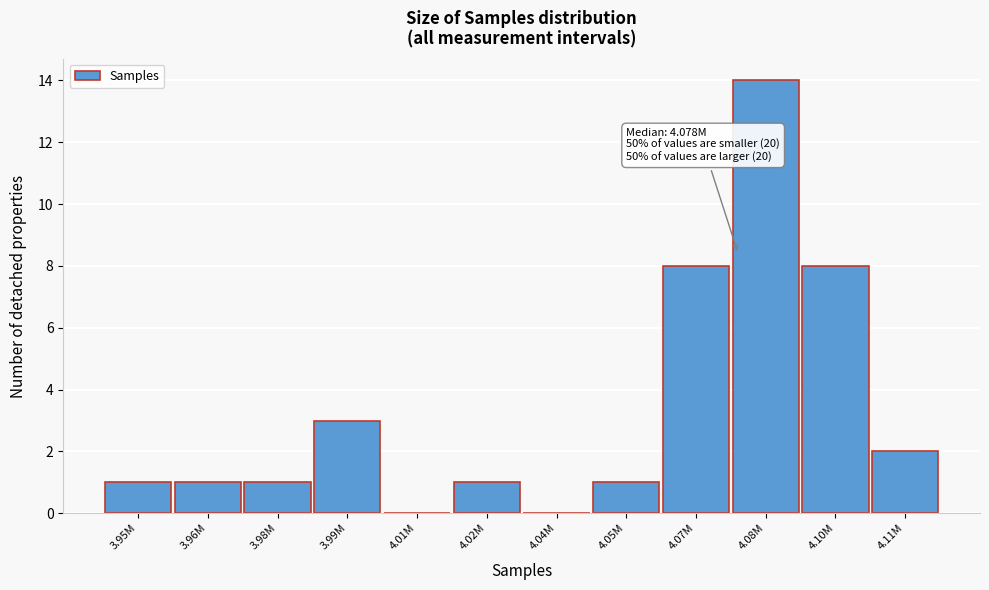

Reading left to right, what are all the values shown in this chart?

3.95M=1	3.96M=1	3.98M=1	3.99M=3	4.01M=0	4.02M=1	4.04M=0	4.05M=1	4.07M=8	4.08M=14	4.10M=8	4.11M=2